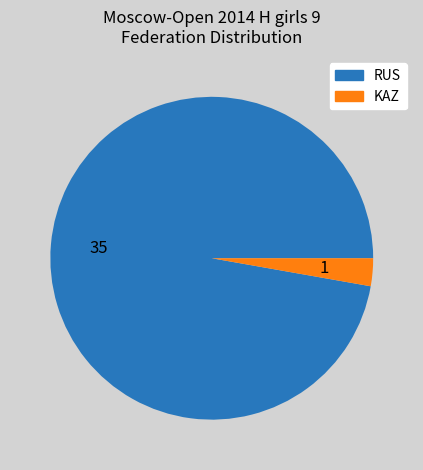

Is there a majority slice in this chart?

Yes